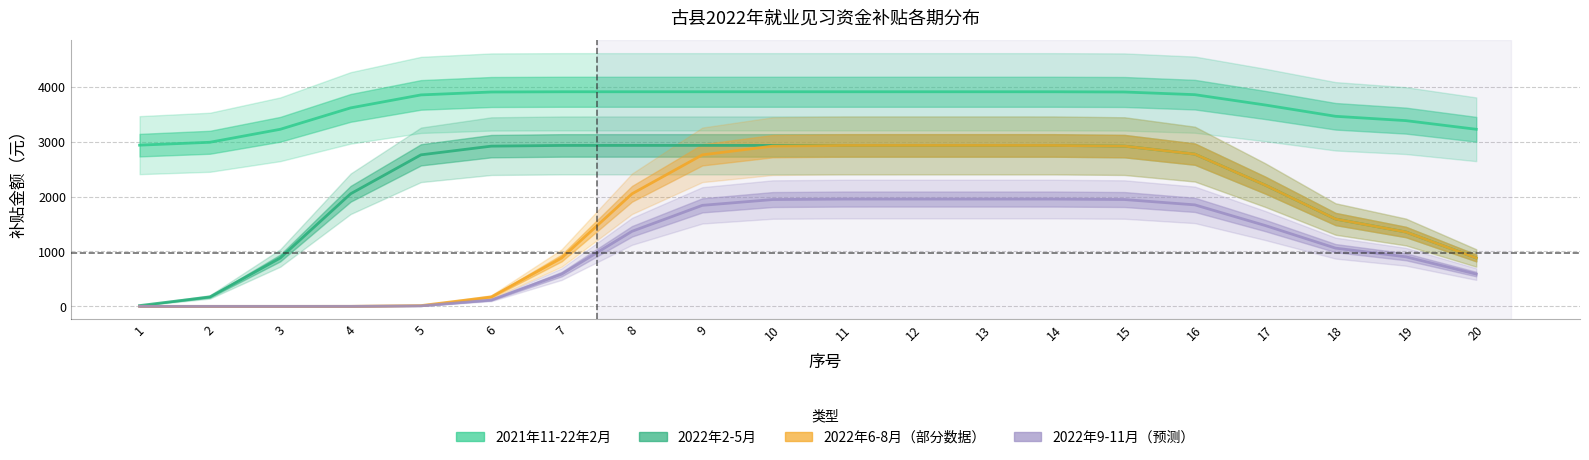

Between 10 and 13, which series saw the biggest shift?

2022年6-8月